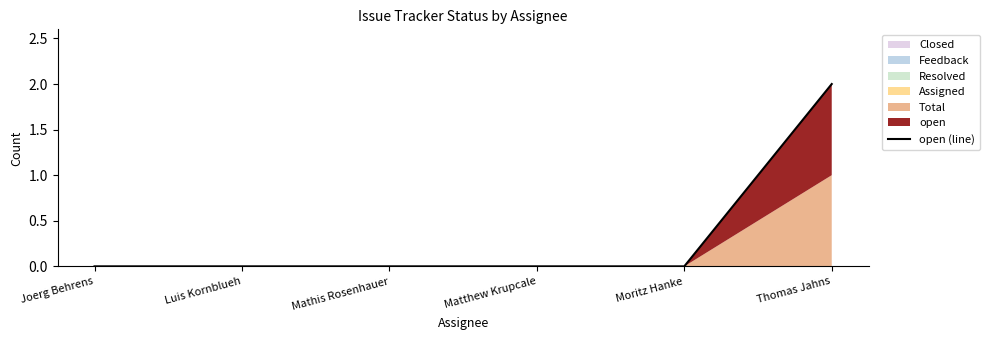

How many values exceed 0?

1